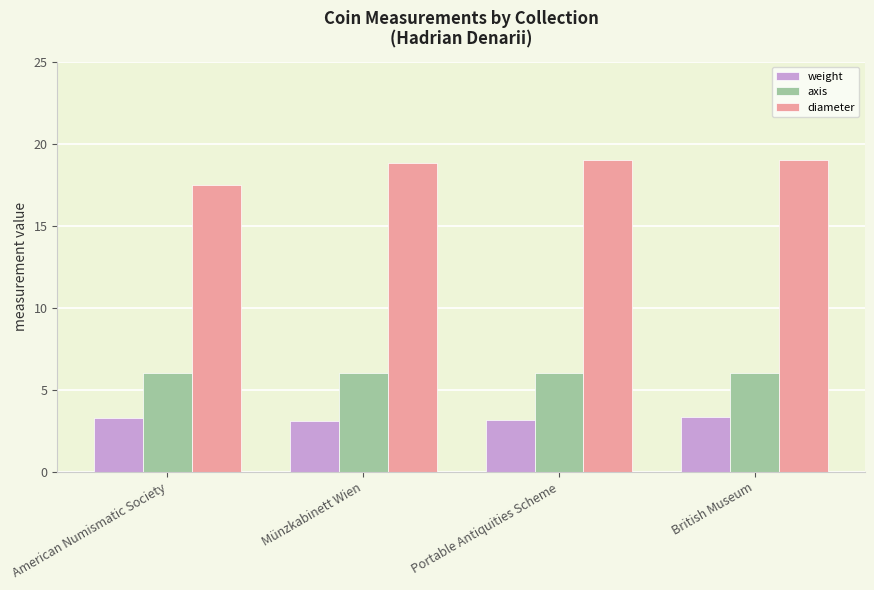

The value of diameter at Portable Antiquities Scheme is 12.2. True or false?

False